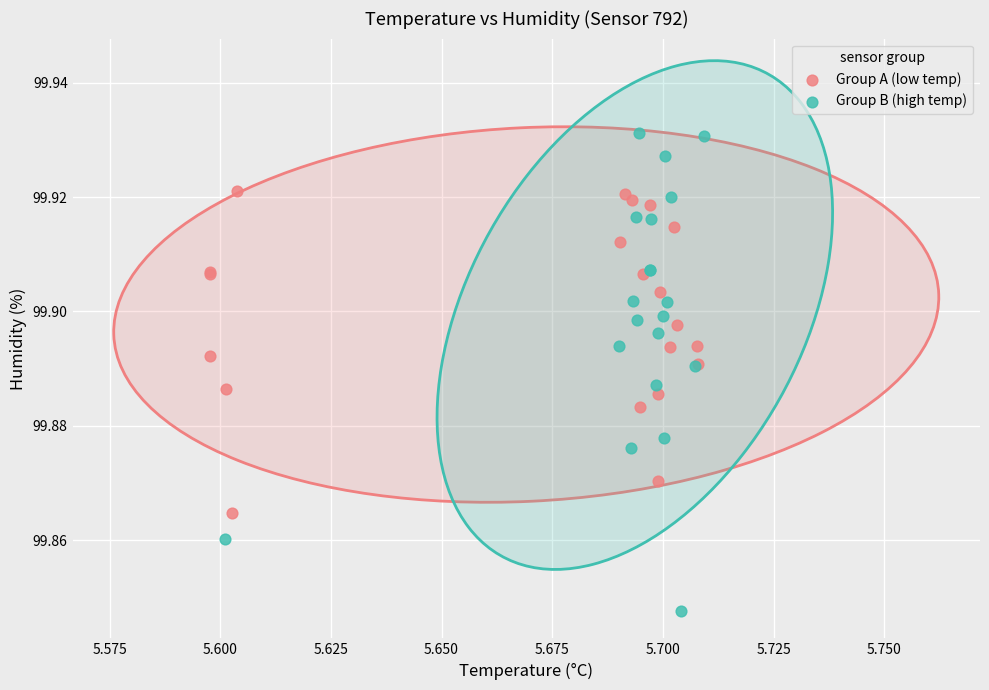

Which series has the widest spread of Y values?

Group B (high temp)